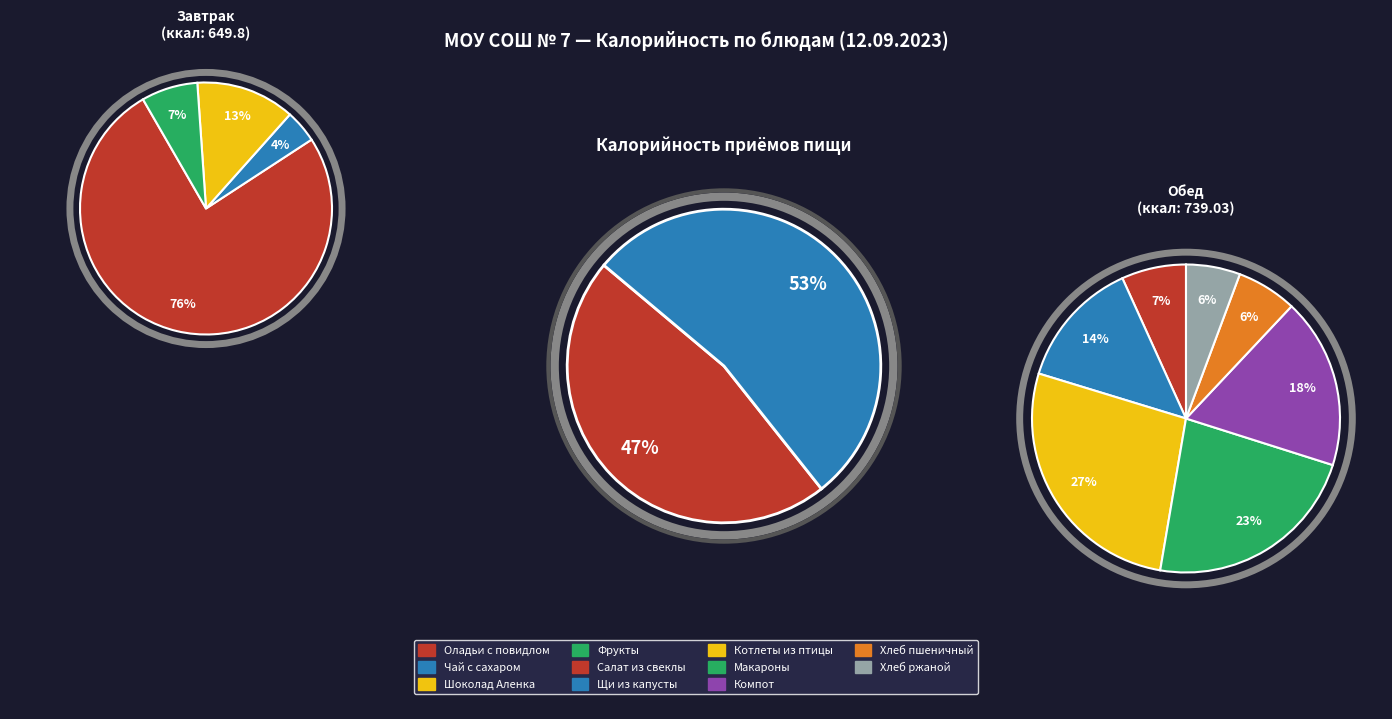

To the nearest percent, what portion does Завтрак represent?

47%